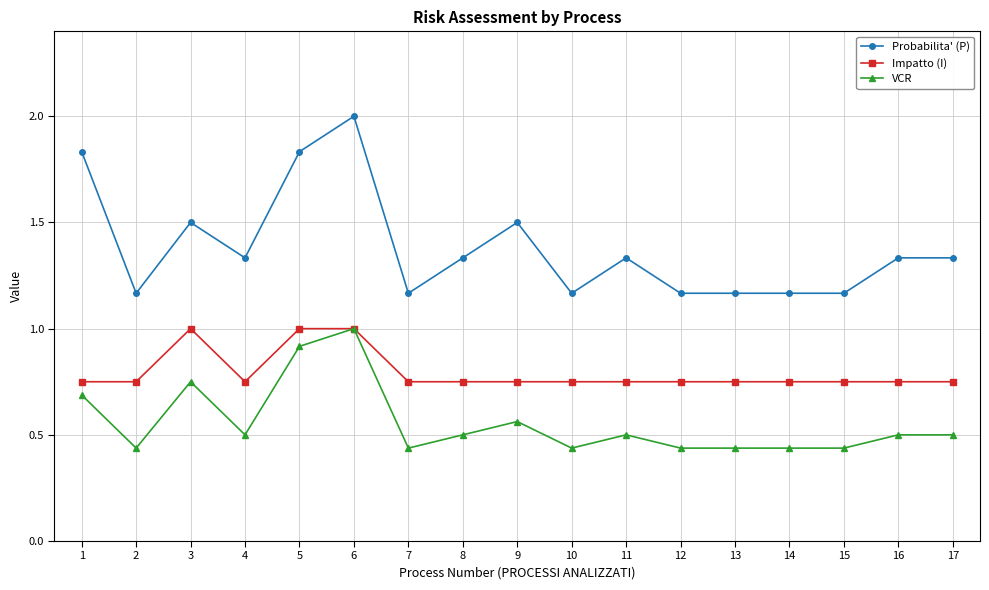

True or false: Probabilita' (P) has more than 2 interior local peaks.

True